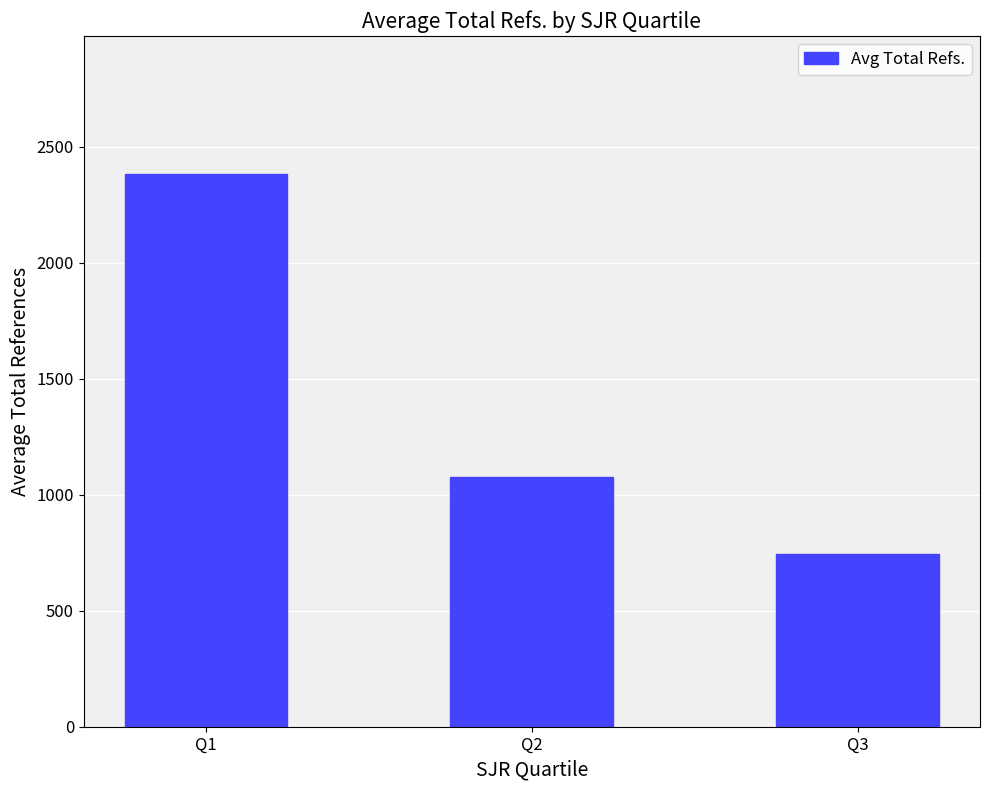

What is the difference between the maximum and second lowest values?

1305.4